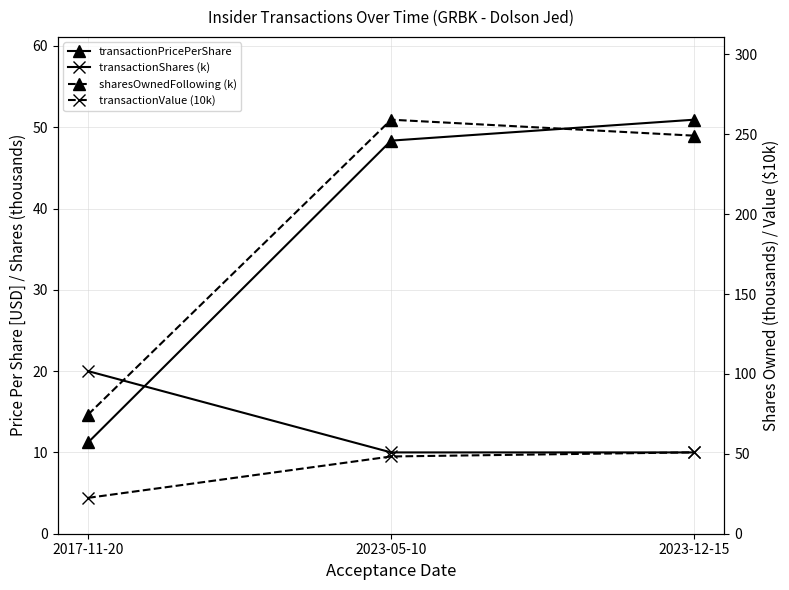

What position from the right is 2023-05-10?

2